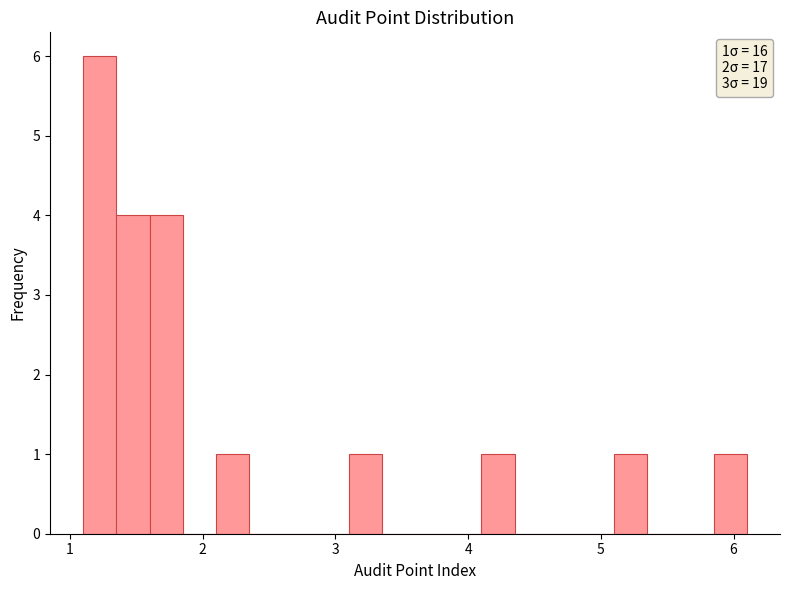

Read against the x-axis, roughly where is the centre of the tallest bar?

1.2